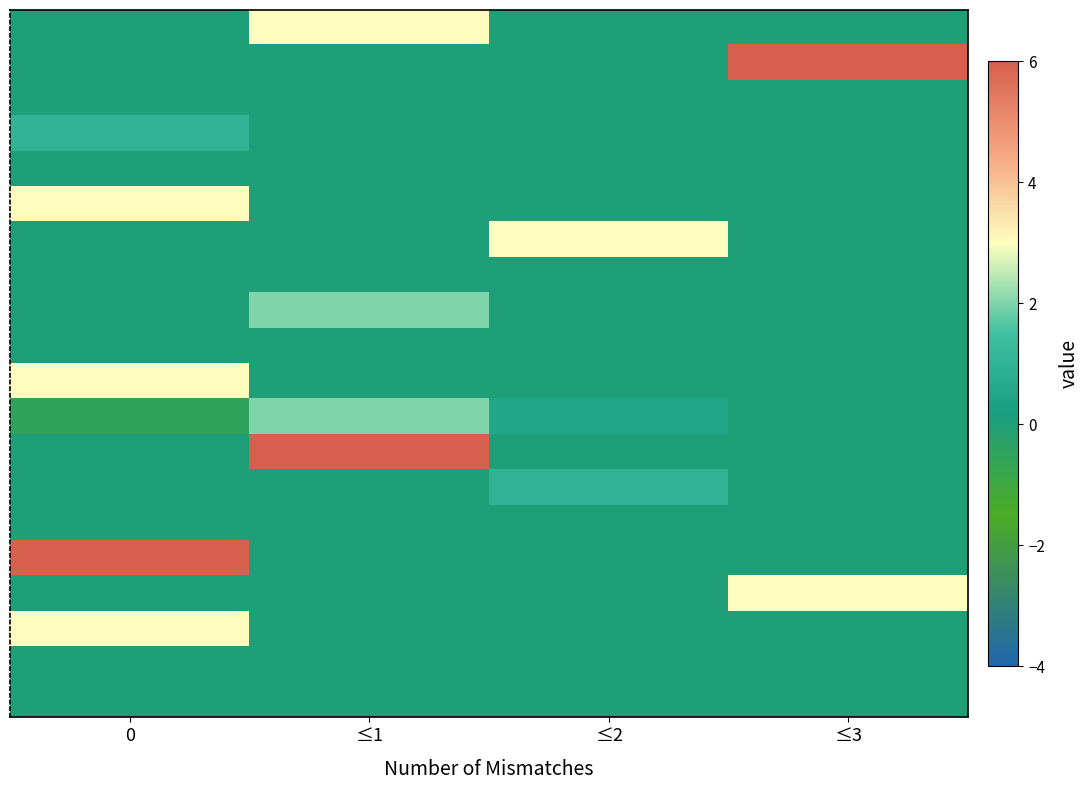

Between ≤2 and 0, which is larger?

≤2